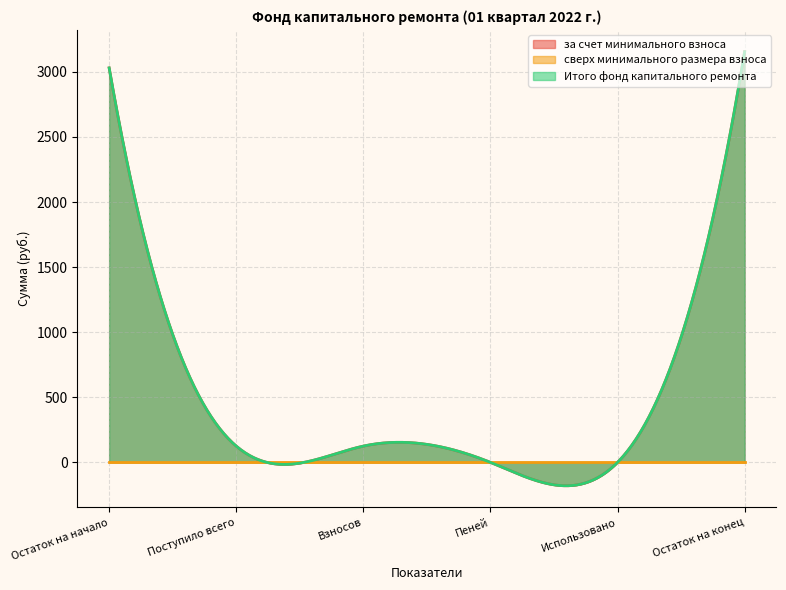

Which label corresponds to the largest value in the chart?

Остаток на конец